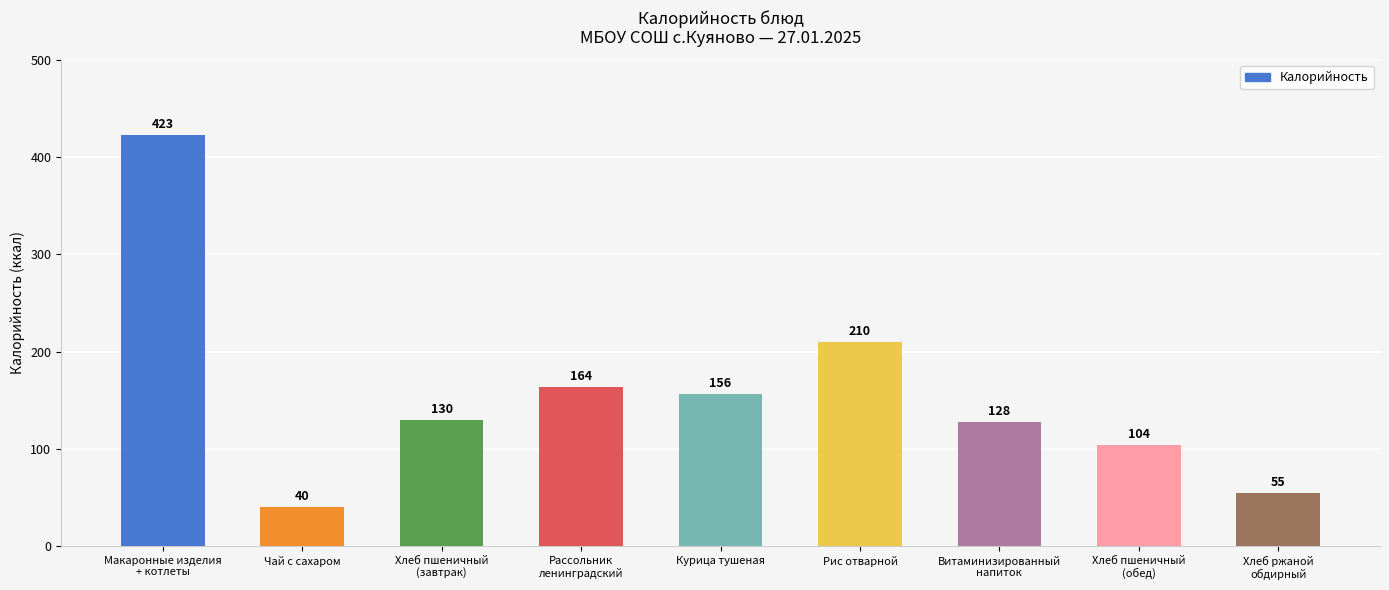

What value does the data have at Курица тушеная, to the nearest 10?

160